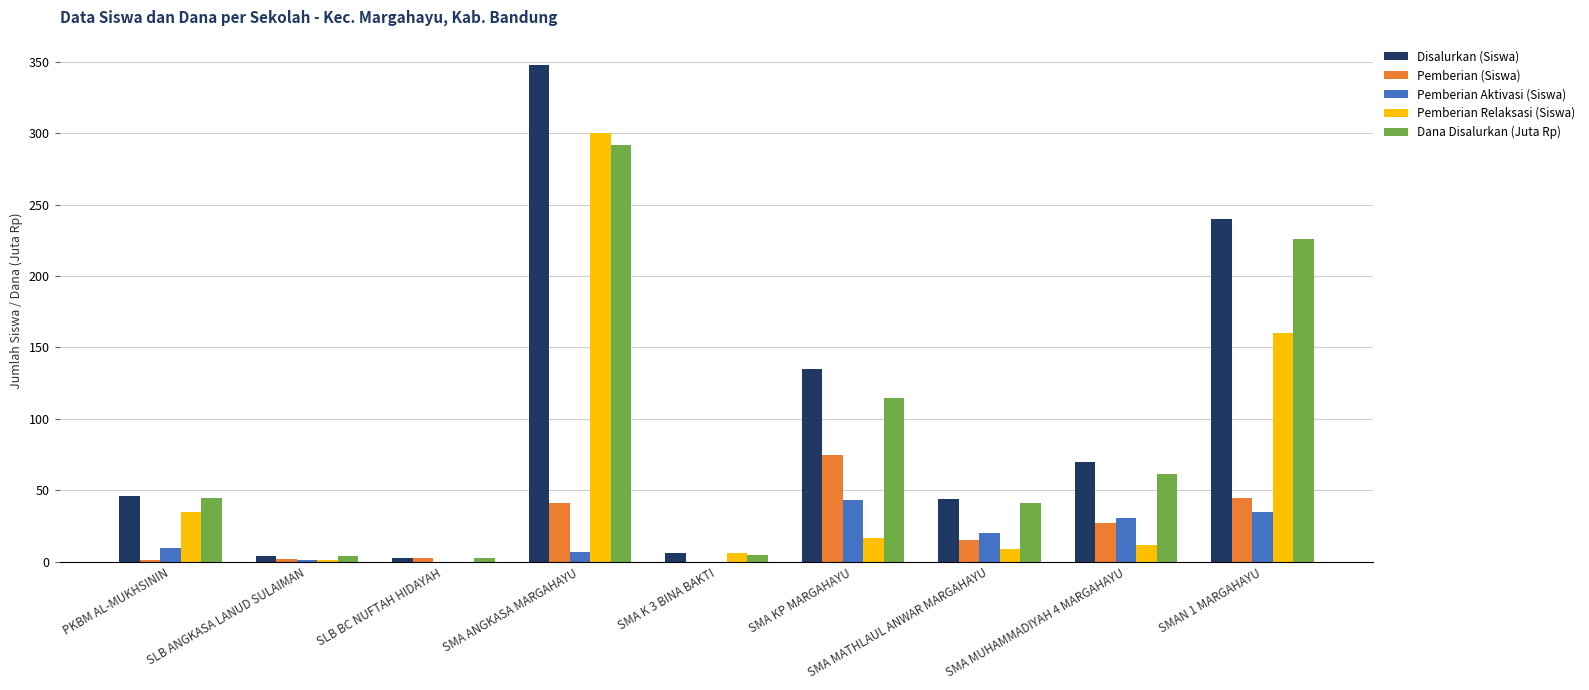

What are all the series names shown in the legend?

Disalurkan (Siswa), Pemberian (Siswa), Pemberian Aktivasi (Siswa), Pemberian Relaksasi (Siswa), Dana Disalurkan (Juta Rp)